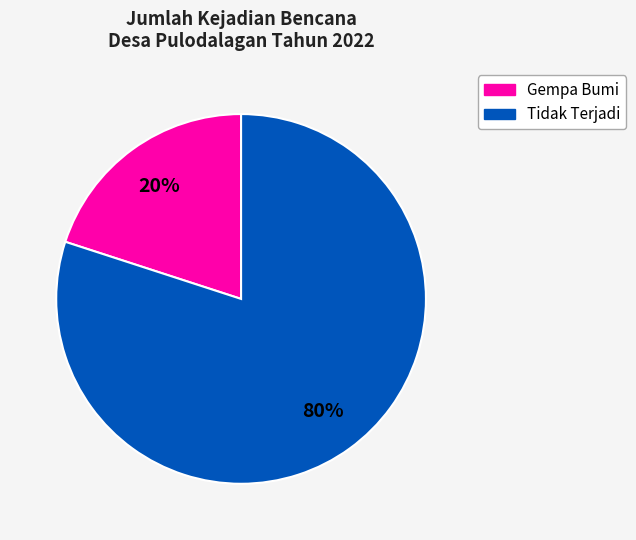

Is there any slice that represents more than half of the pie?

Yes